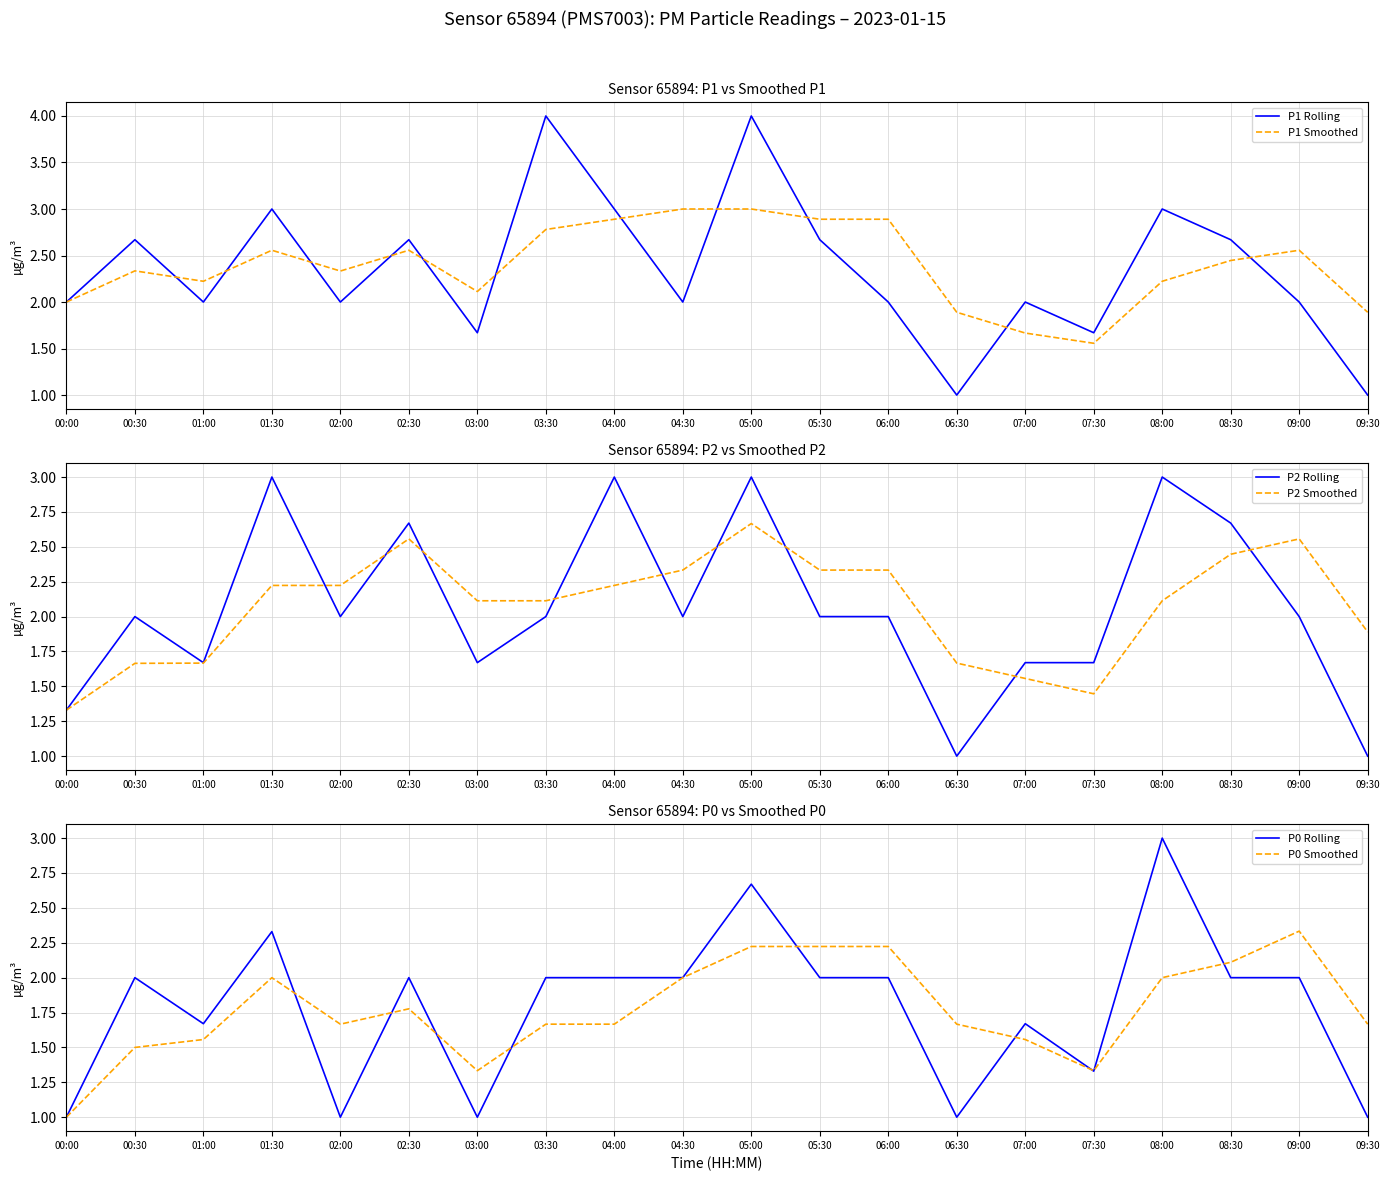

List the series in order of their peak value, lowest first.

P0 Smoothed, P2 Smoothed, P1 Smoothed, P2 Rolling, P0 Rolling, P1 Rolling